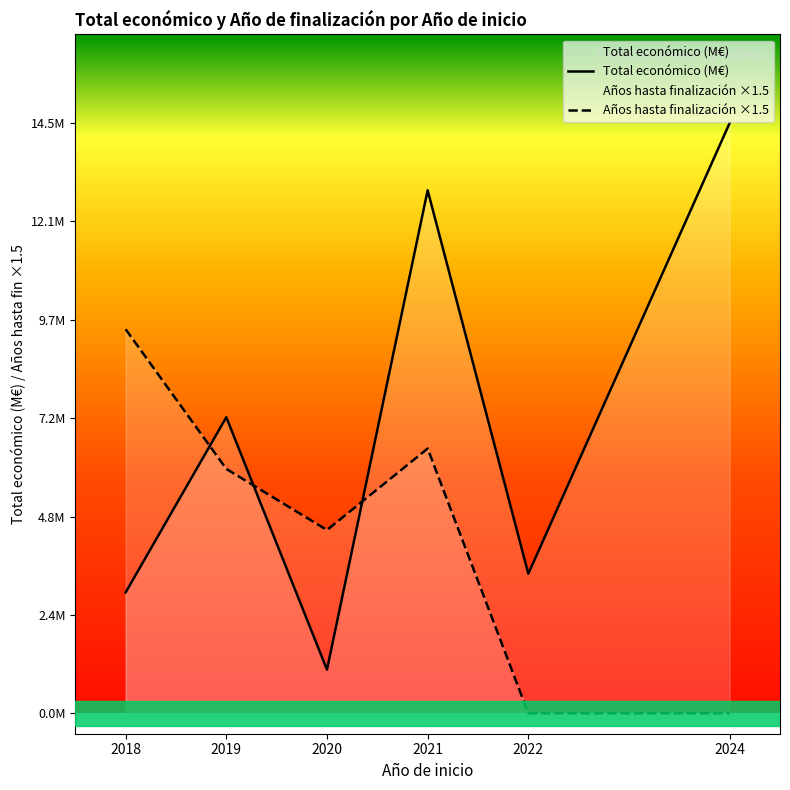

What are all the series names shown in the legend?

Total económico (M€), Años hasta finalización ×1.5